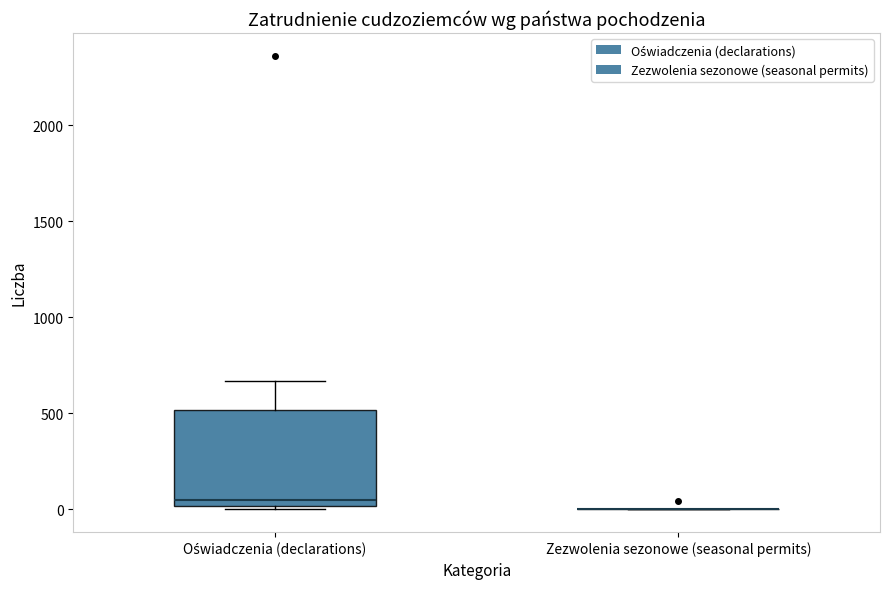

Reading left to right, transcribe this box plot: for each box, give where its median line is, the range the box spans, and where its two whiskers end, as read against the y-axis. The values are not printed on the chart, so give them approximately, as read against the axis.

Oświadczenia (declarations): median 50, box 0 to 500, whiskers 0 to 650
Zezwolenia sezonowe (seasonal permits): box collapsed to a line at 0, whiskers 0 to 0